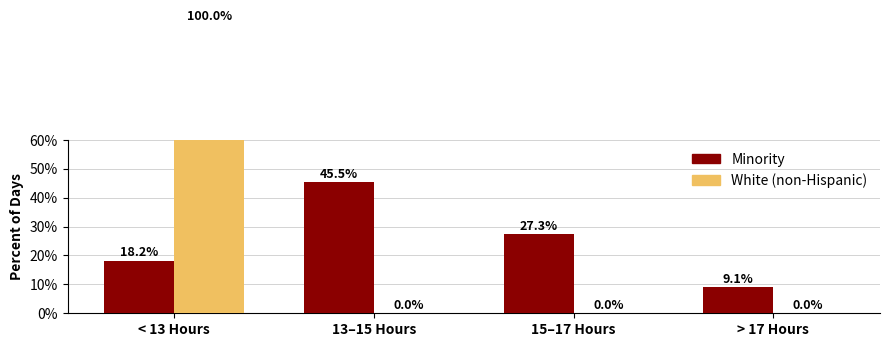

Is it true that Minority equals 13.9 at 15–17 Hours?

False